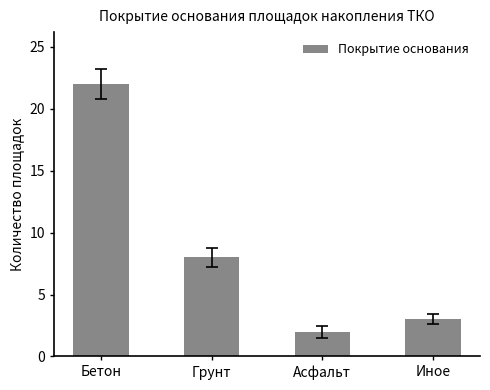

True or false: the data shows 4 at Грунт.

False